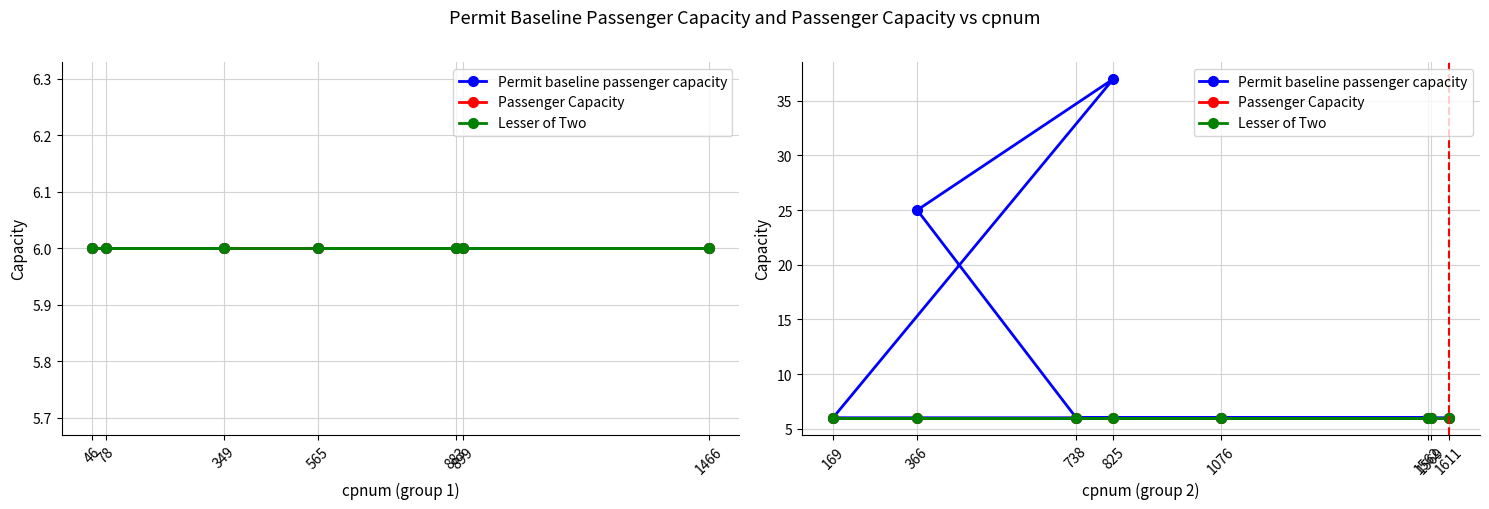

What are all the series names shown in the legend?

Permit baseline passenger capacity, Passenger Capacity, Lesser of Two